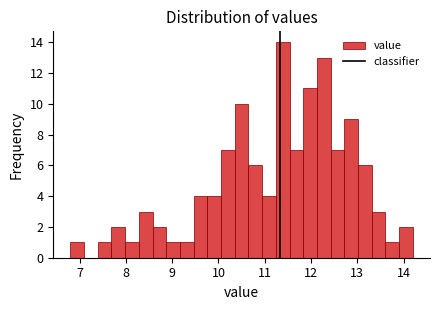

Read against the x-axis, roughly where is the centre of the tallest bar?

11.4